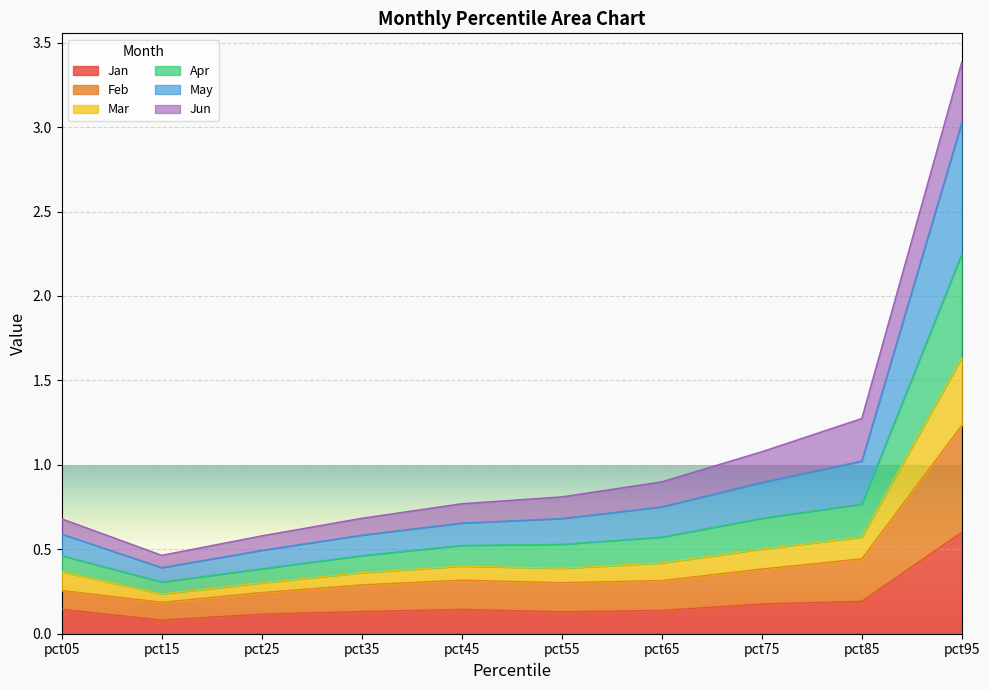

Which label corresponds to the largest value in the chart?

pct95